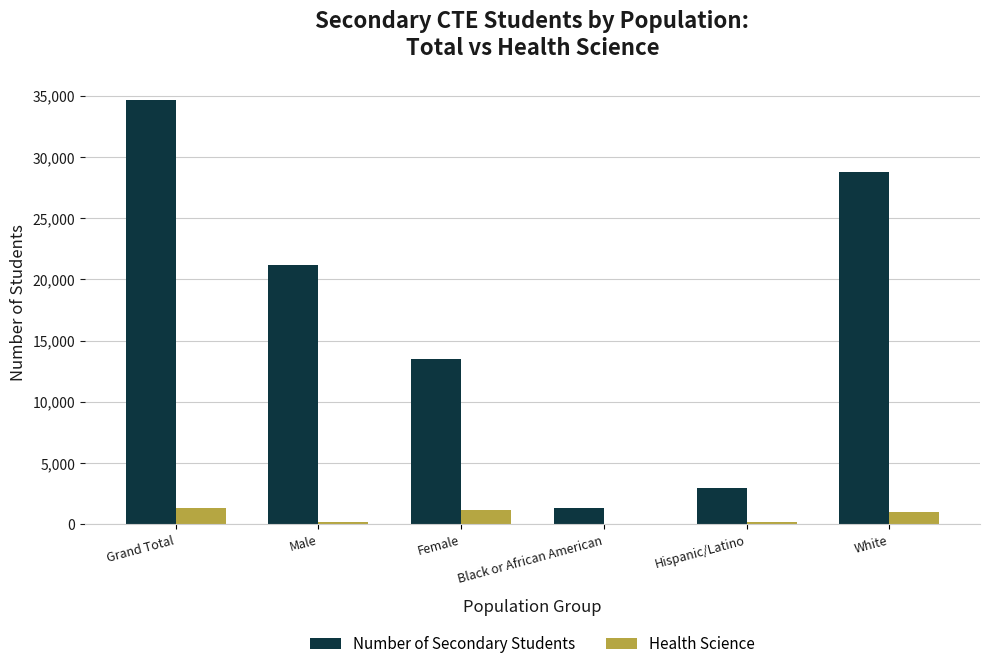

True or false: Number of Secondary Students has a value of 34623 at Grand Total.

True